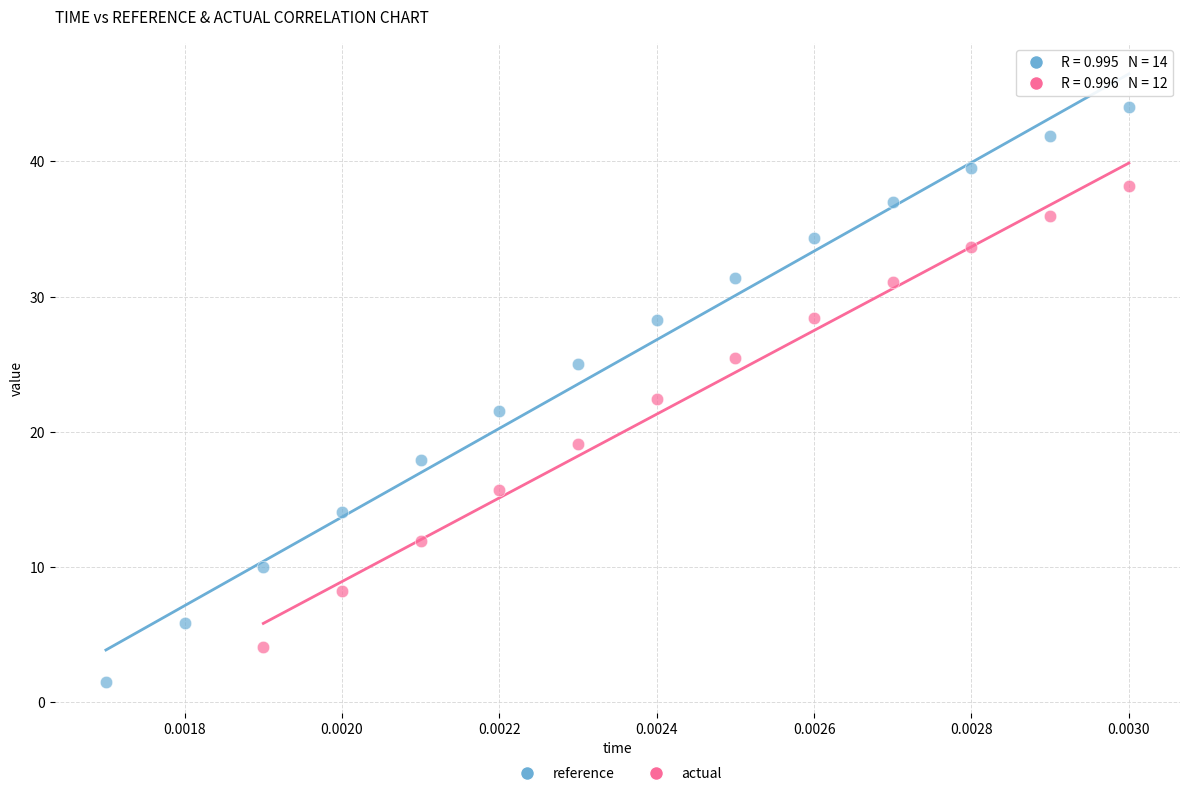

Which series contains the lowest Y value?

reference